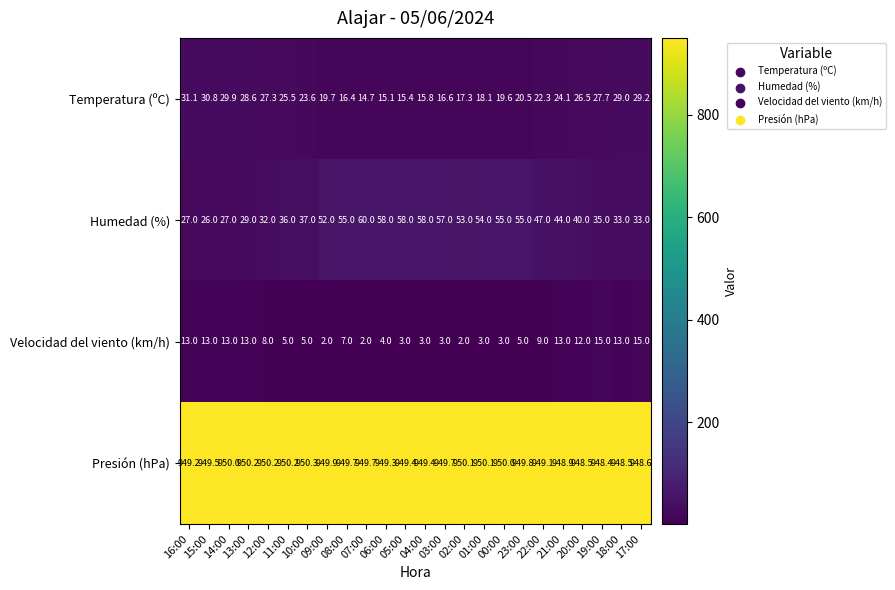

Count the number of categories in the chart.

24